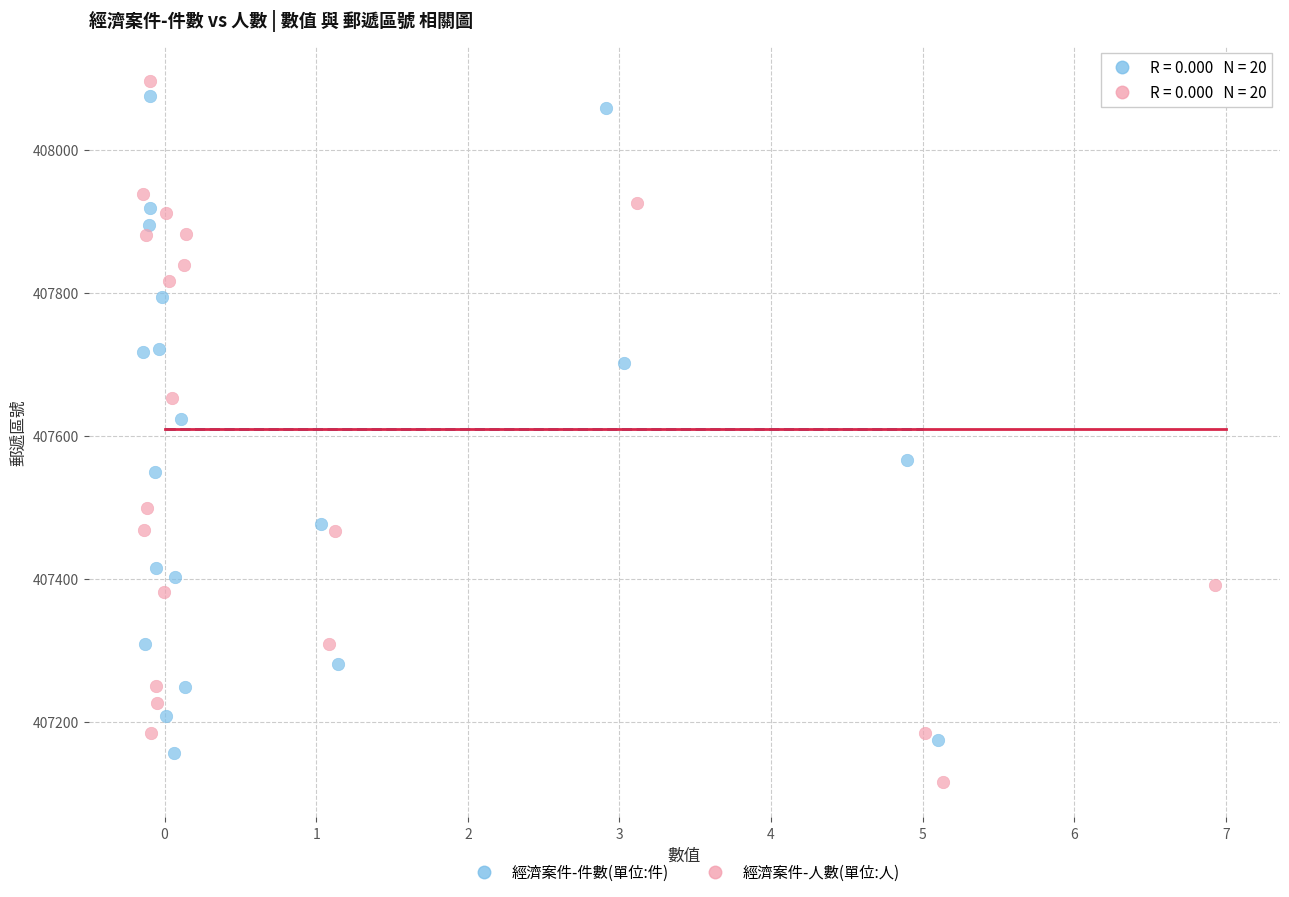

Which series reaches the maximum Y coordinate?

經濟案件-人數(單位:人)